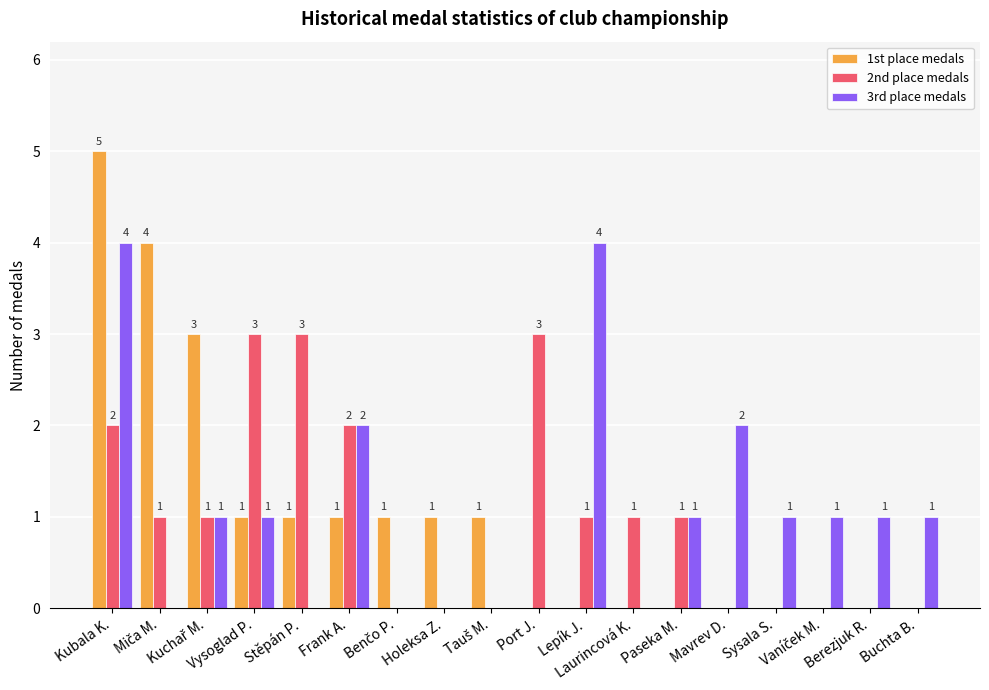

Which series has the largest total across all categories?

3rd place medals